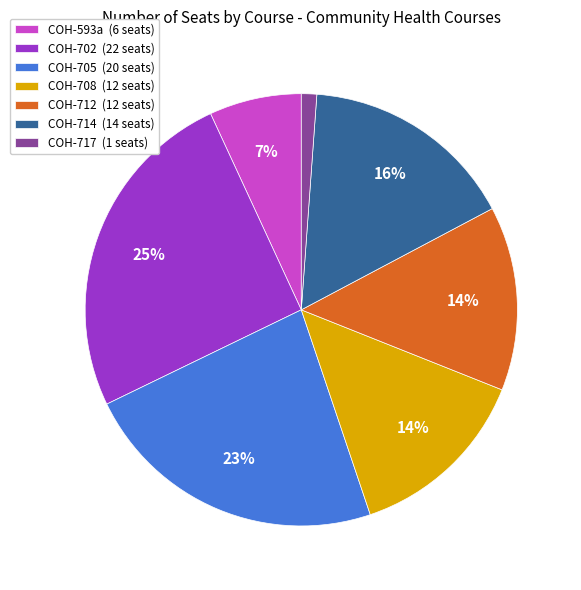

Does COH-717 represent more than half of the total?

No